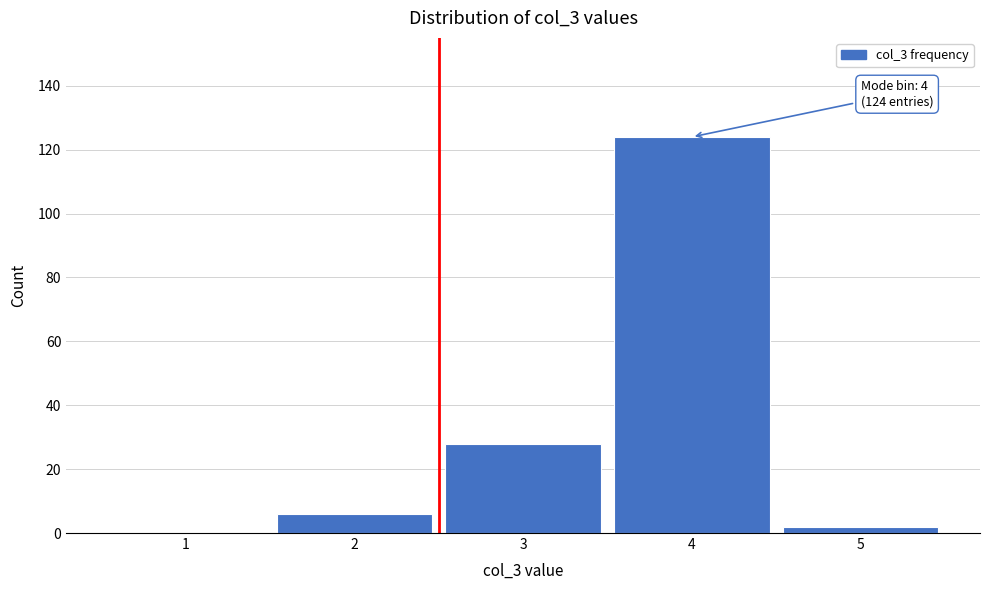

Reading left to right, transcribe all the data shown in this chart.

1=0	2=6	3=28	4=124	5=2